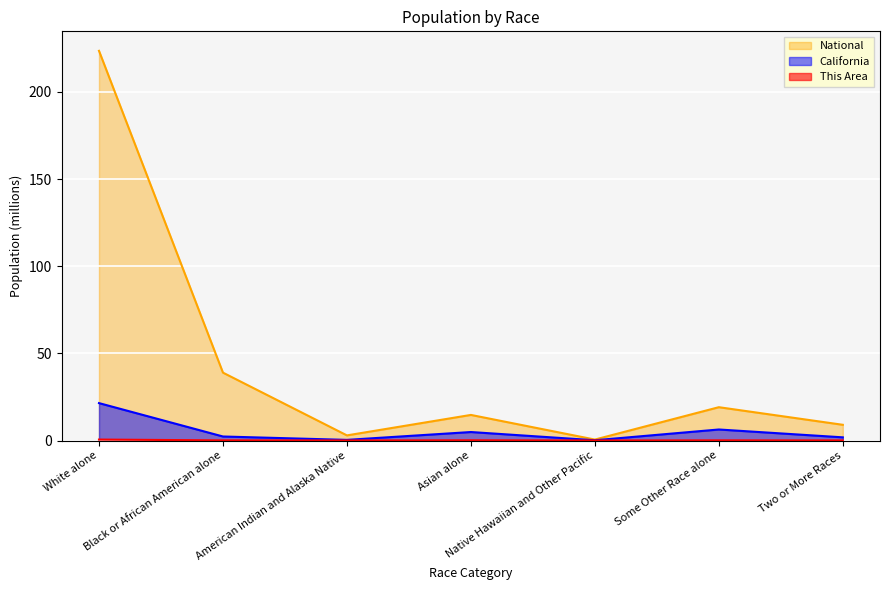

What is the difference between the maximum and minimum values in the National series?

223.0